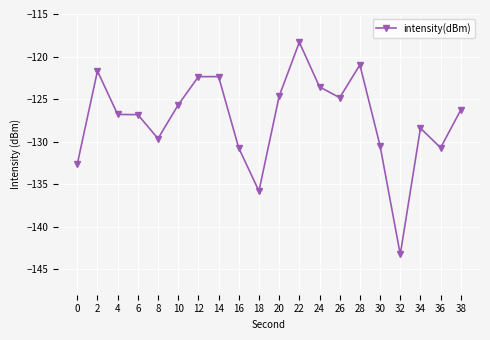

True or false: the data shows -125.7 at 10.

True